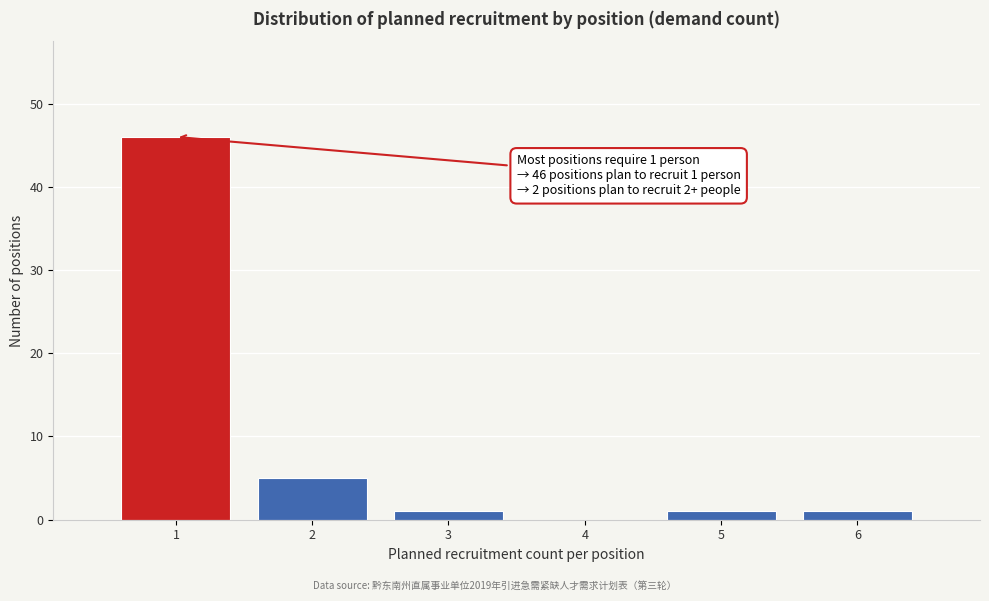

Which range on the x-axis has the tallest bar?

0.5 to 1.5